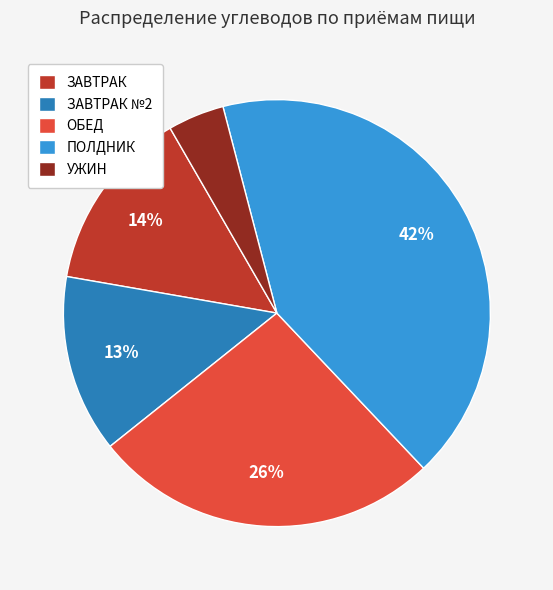

Is it true that ЗАВТРАК №2 is 21% of the pie?

False